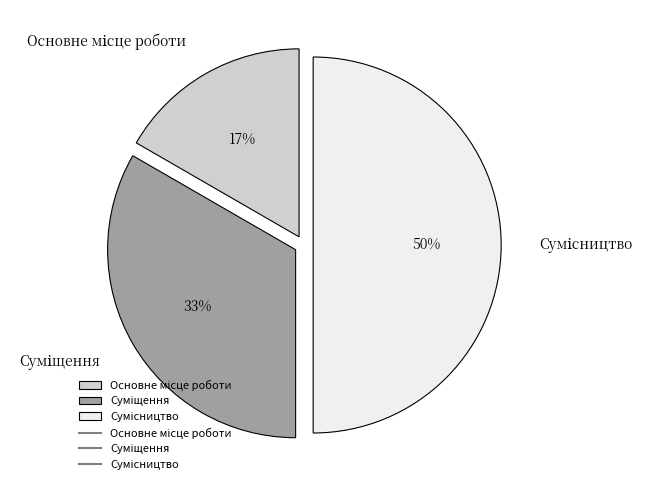

To the nearest percent, what is the average slice percentage?

33%